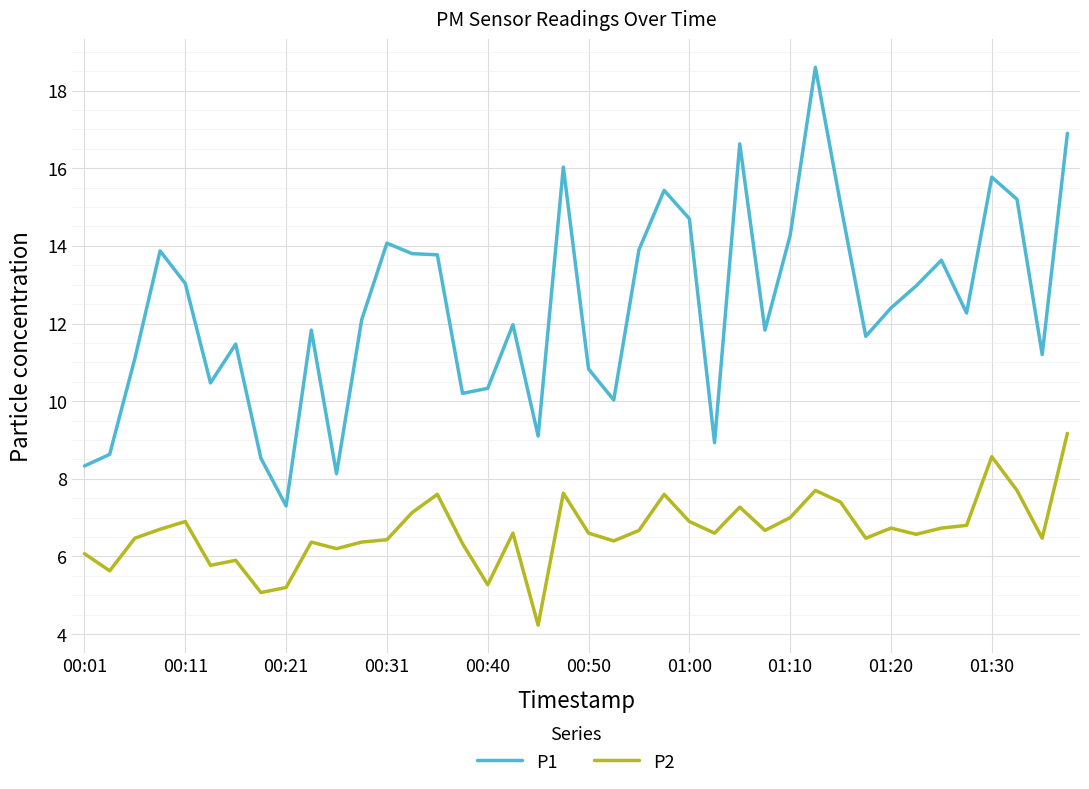

What is the minimum value shown in the chart?

4.2